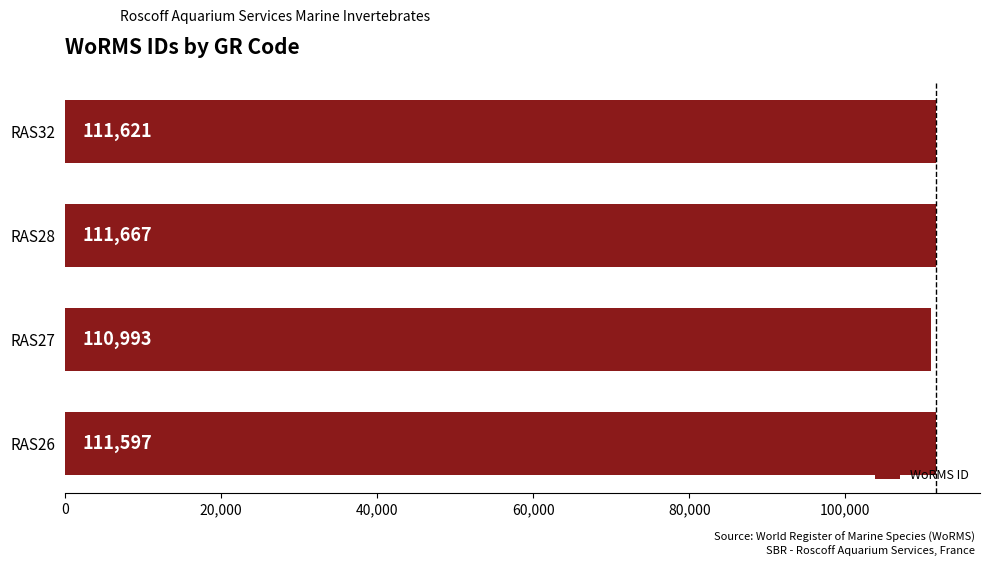

List the labels in order of value, largest first.

RAS28, RAS32, RAS26, RAS27